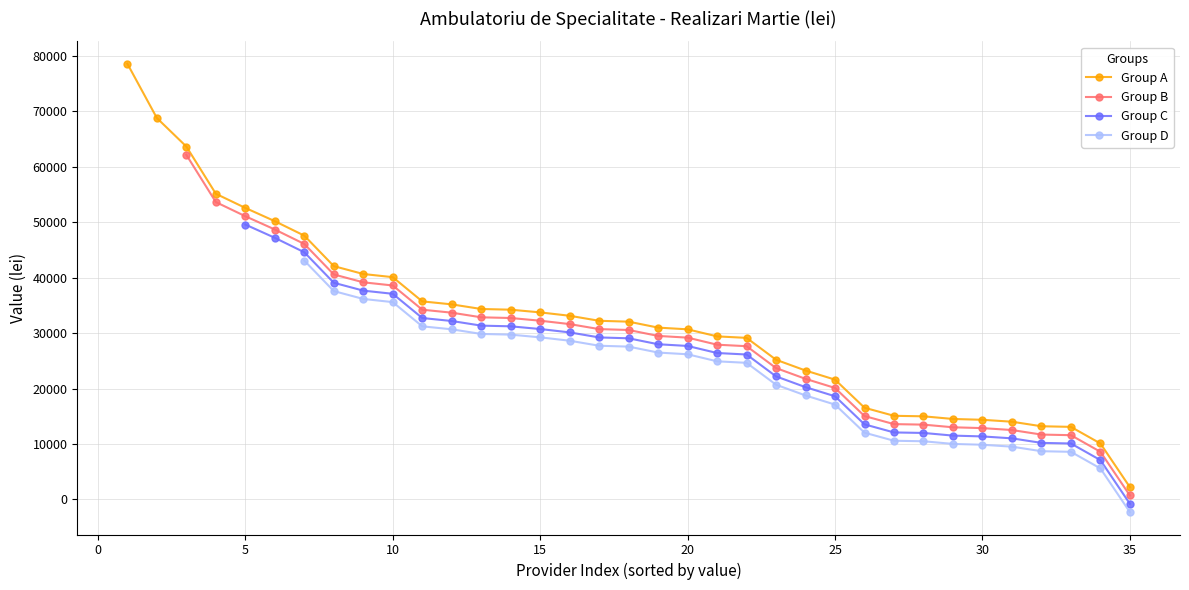

What is the highest value of the Group A series?

78587.5